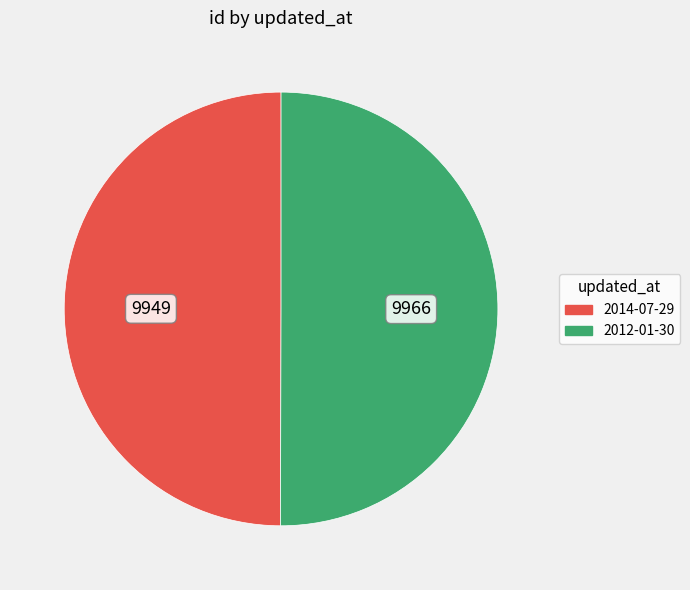

True or false: 2014-07-29 accounts for 50% of the total.

True